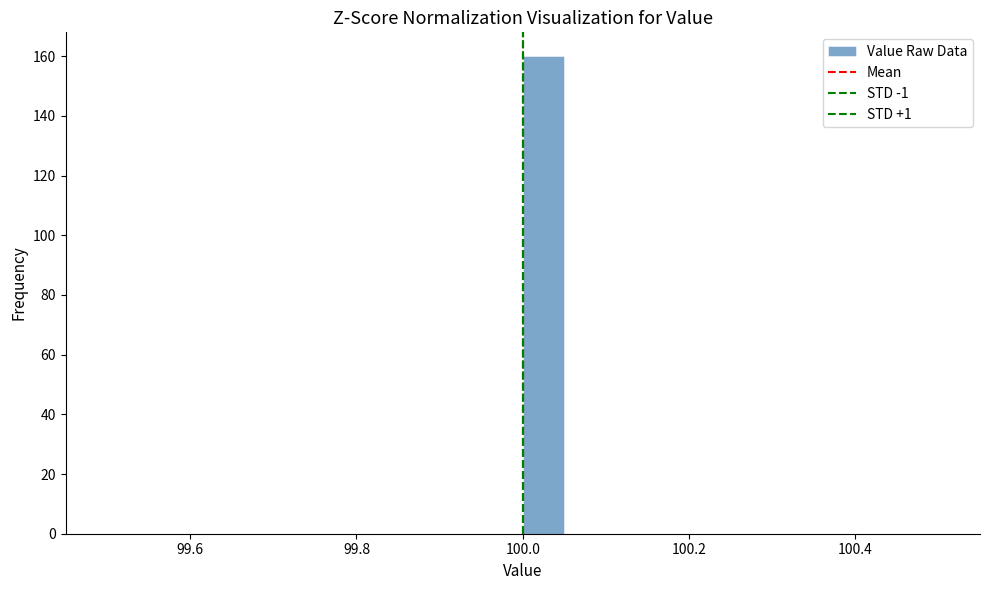

Around what value on the x-axis is the tallest bar? Give the approximate position of its centre, as read against the axis.

100.02